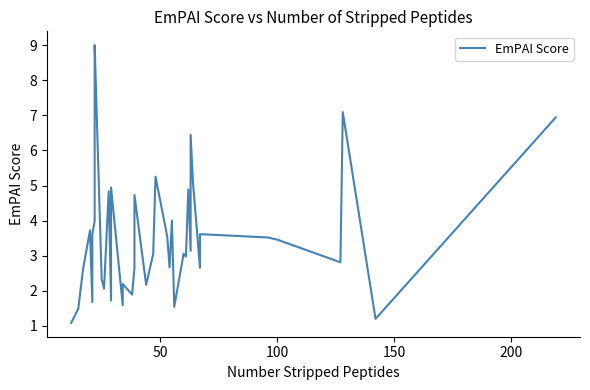

What is the minimum value shown in the chart?

1.1